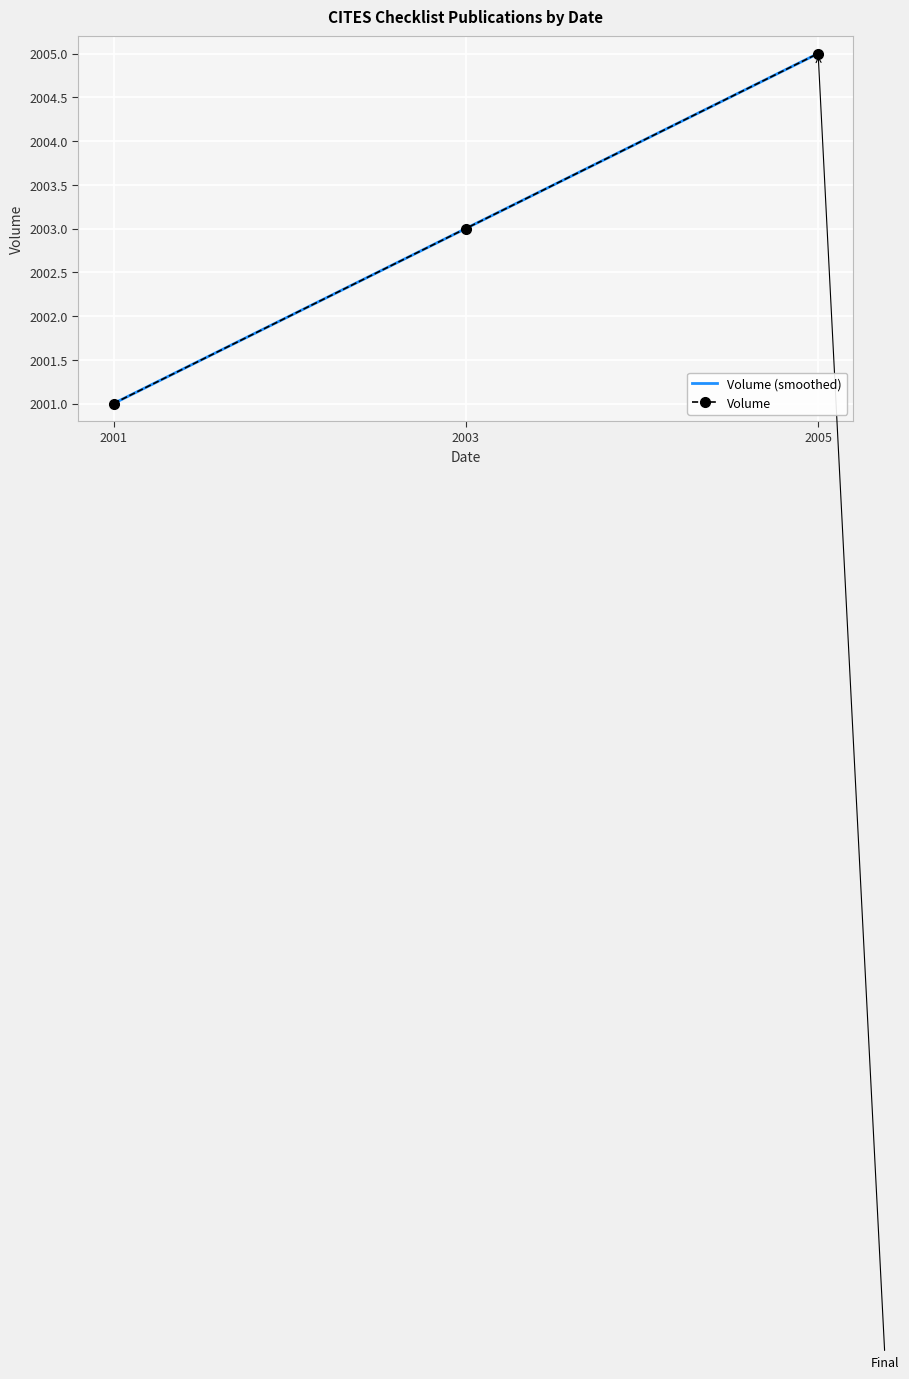

At 2001, list the series in order from smallest to largest.

Volume (smoothed), Volume